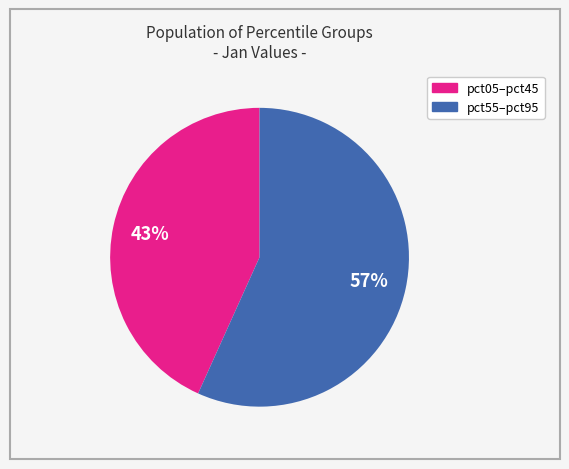

Is there a majority slice in this chart?

Yes